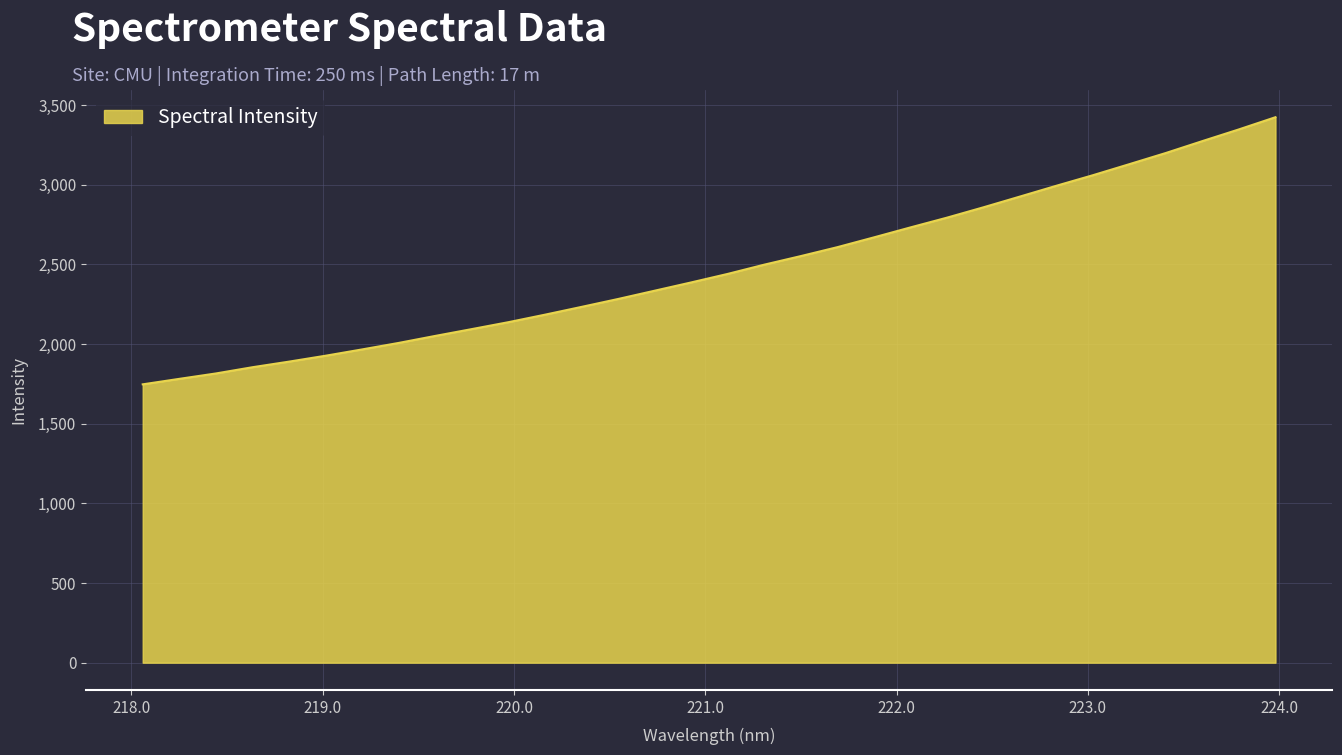

What is the greatest value displayed?

3424.5